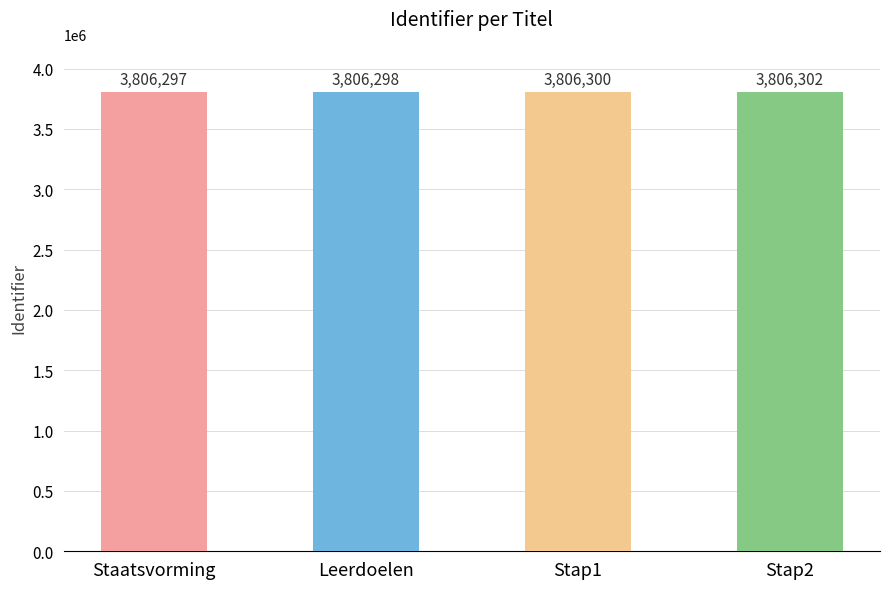

Where is the data nearest to the value 3806299?

Leerdoelen